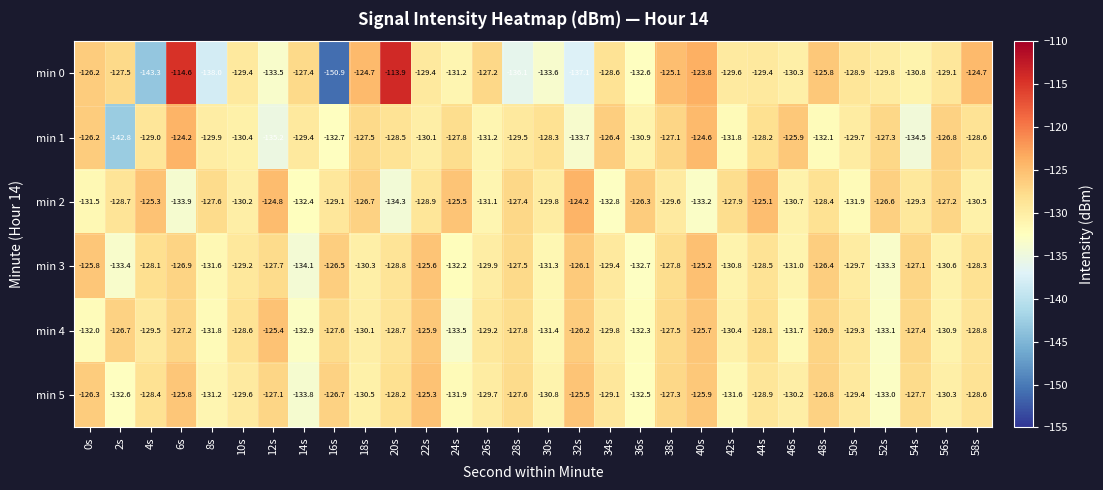

Where does the min 1 series first go above -129?

0s